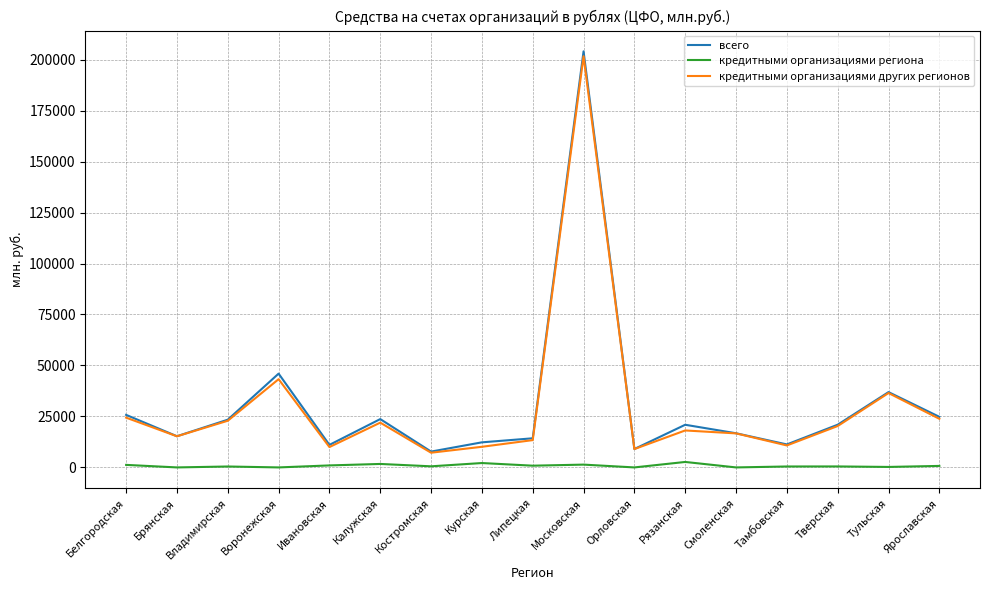

What is the highest value of the всего series?

204041